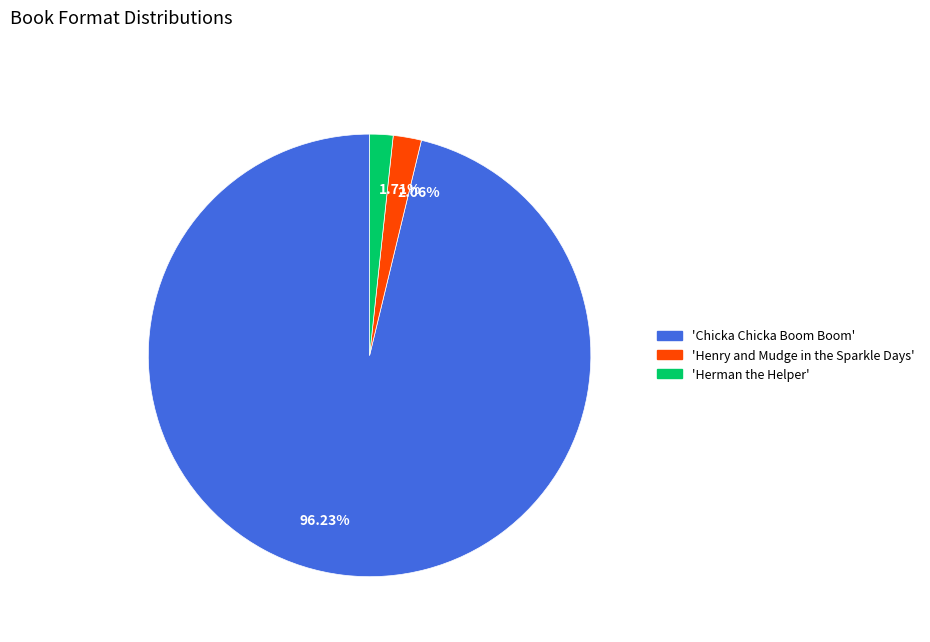

Is 96.23% the majority of the pie?

Yes